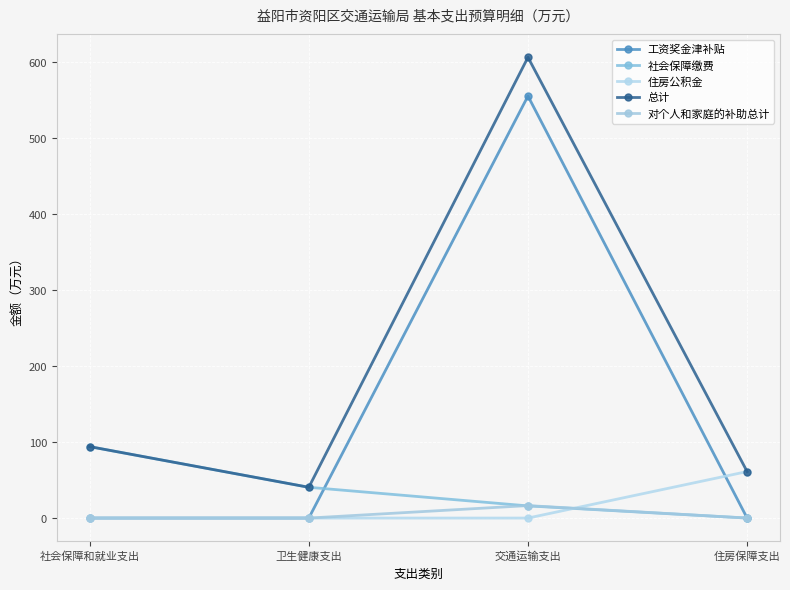

What value does the 总计 series have at 住房保障支出?

61.2